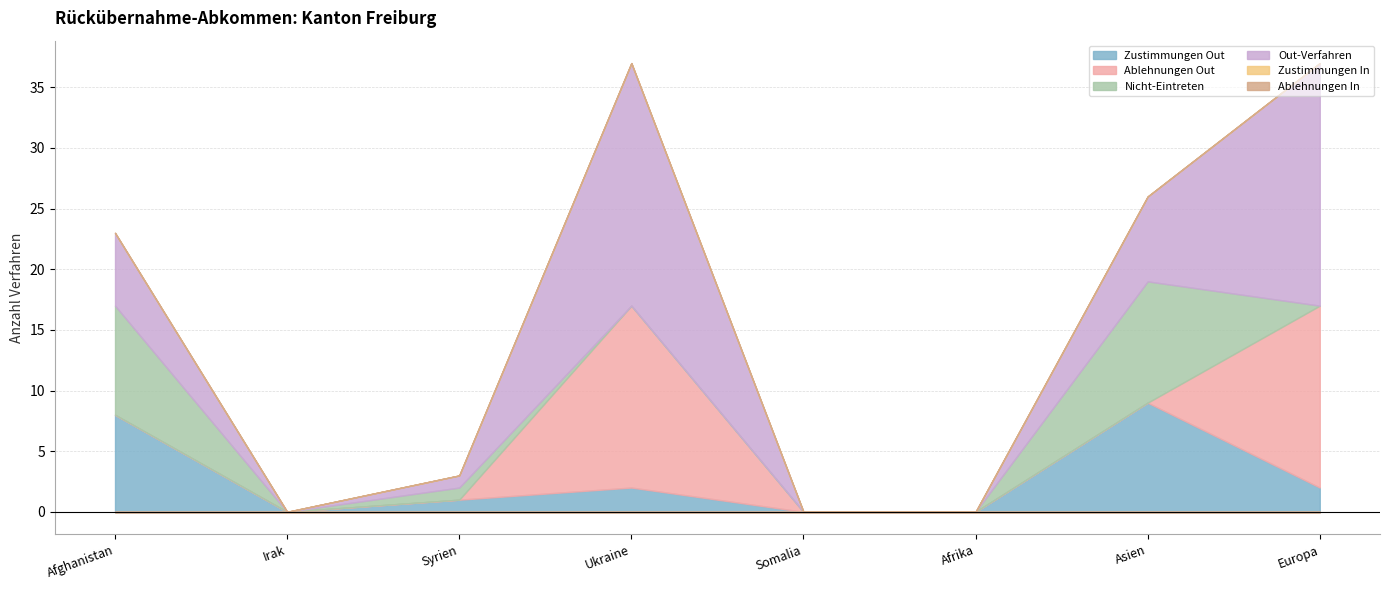

At which label is Ablehnungen Out closest to 7?

Afghanistan